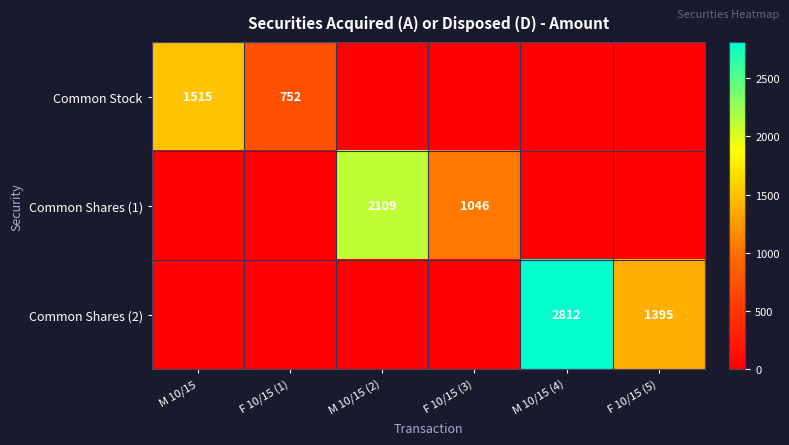

Is the value of Common Shares (2) at M 10/15 (4) greater than the value of Common Stock at F 10/15 (1)?

Yes